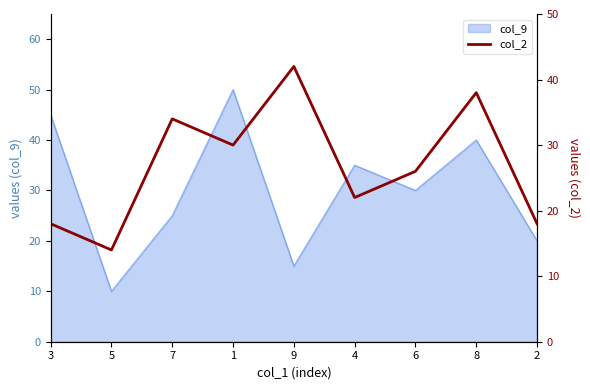

What is the greatest value displayed?

42